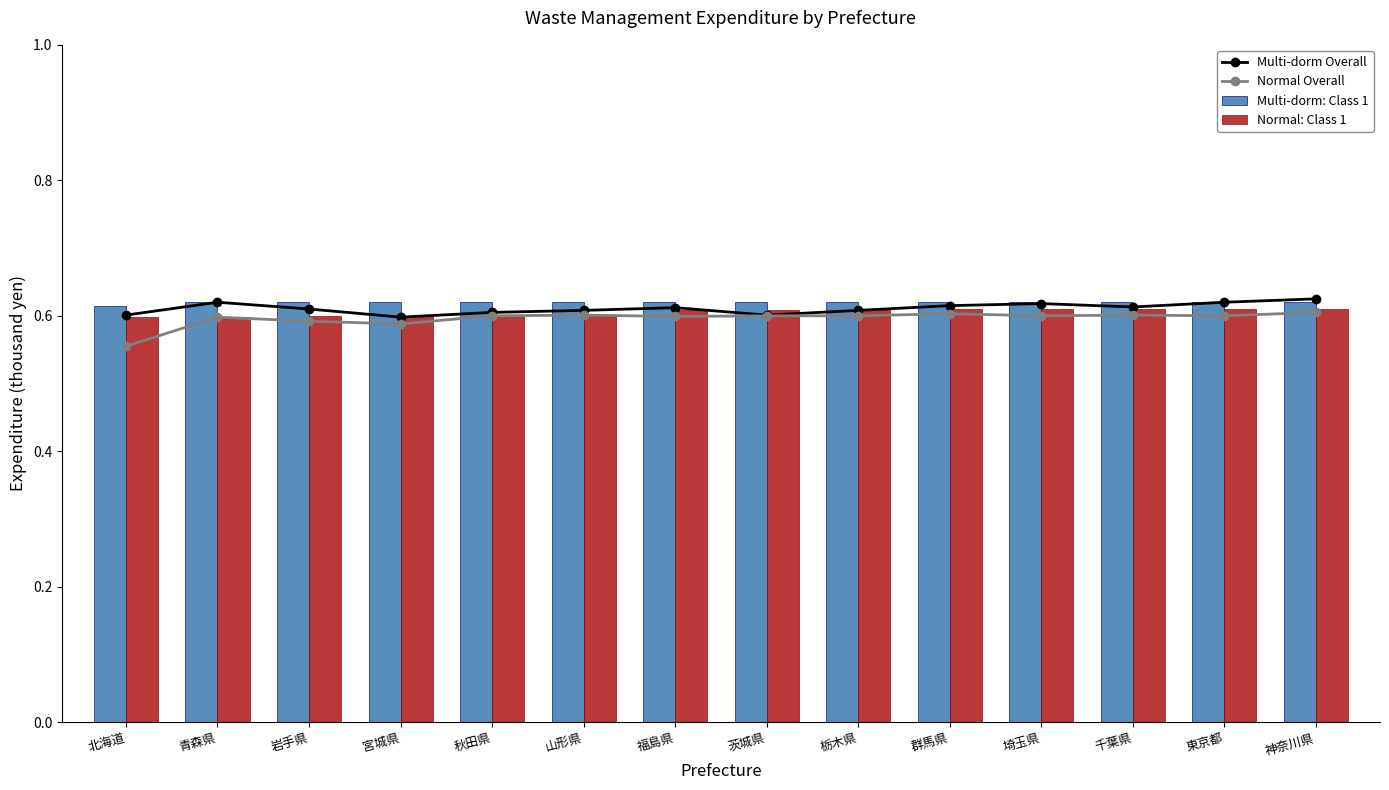

What is the average value of the Normal: Class 1 series?

0.6